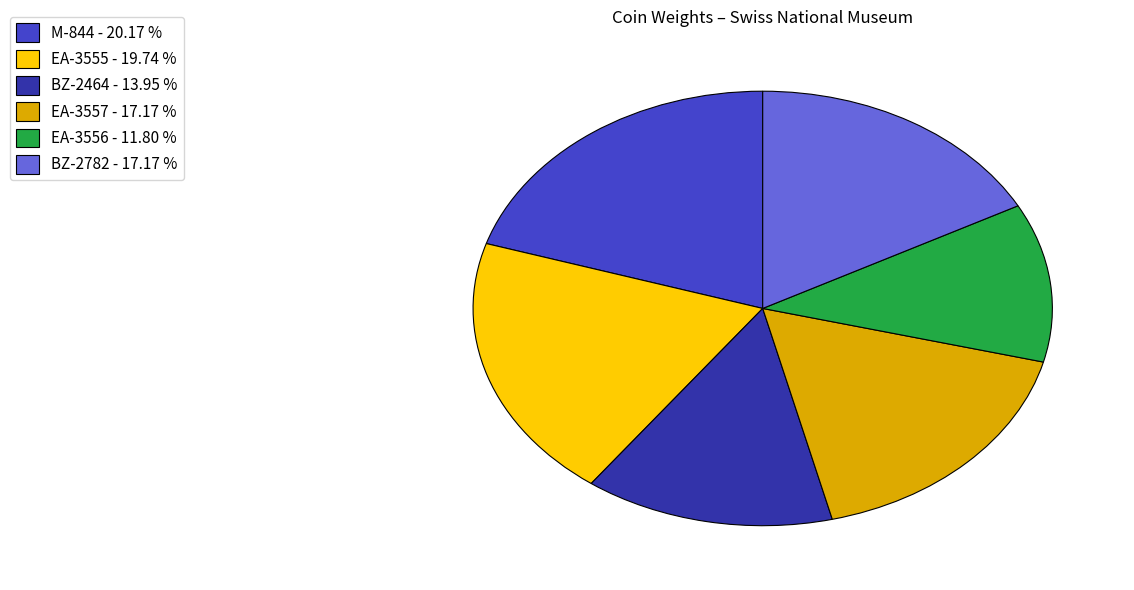

How many slices are in this pie chart?

6